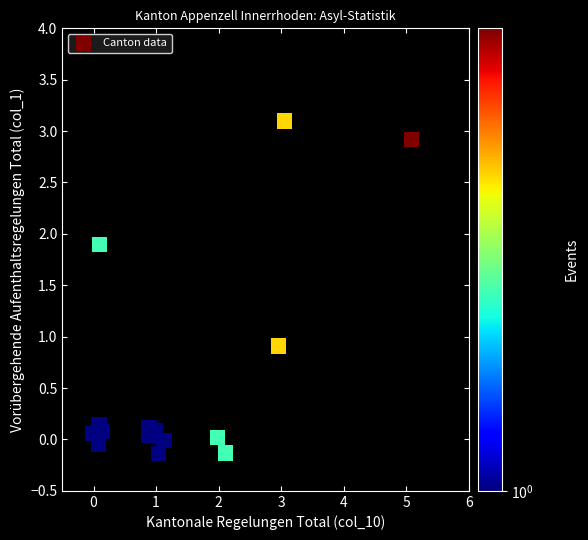

What Y value in the scatter plot is closest to 1?

0.9